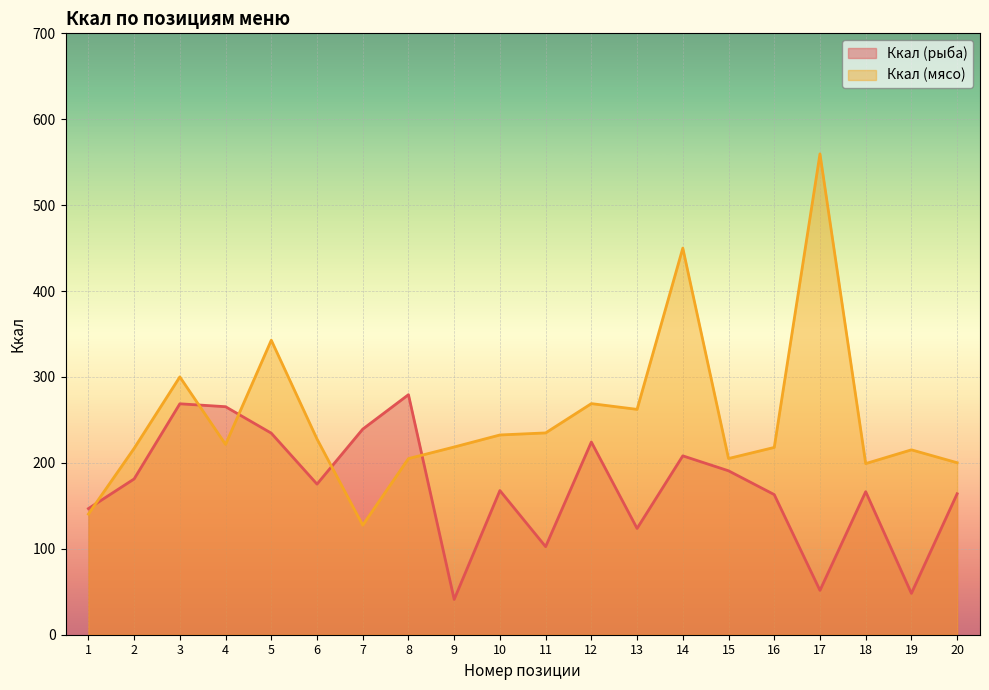

True or false: Ккал (мясо) has a value of 342.8 at 5.

True